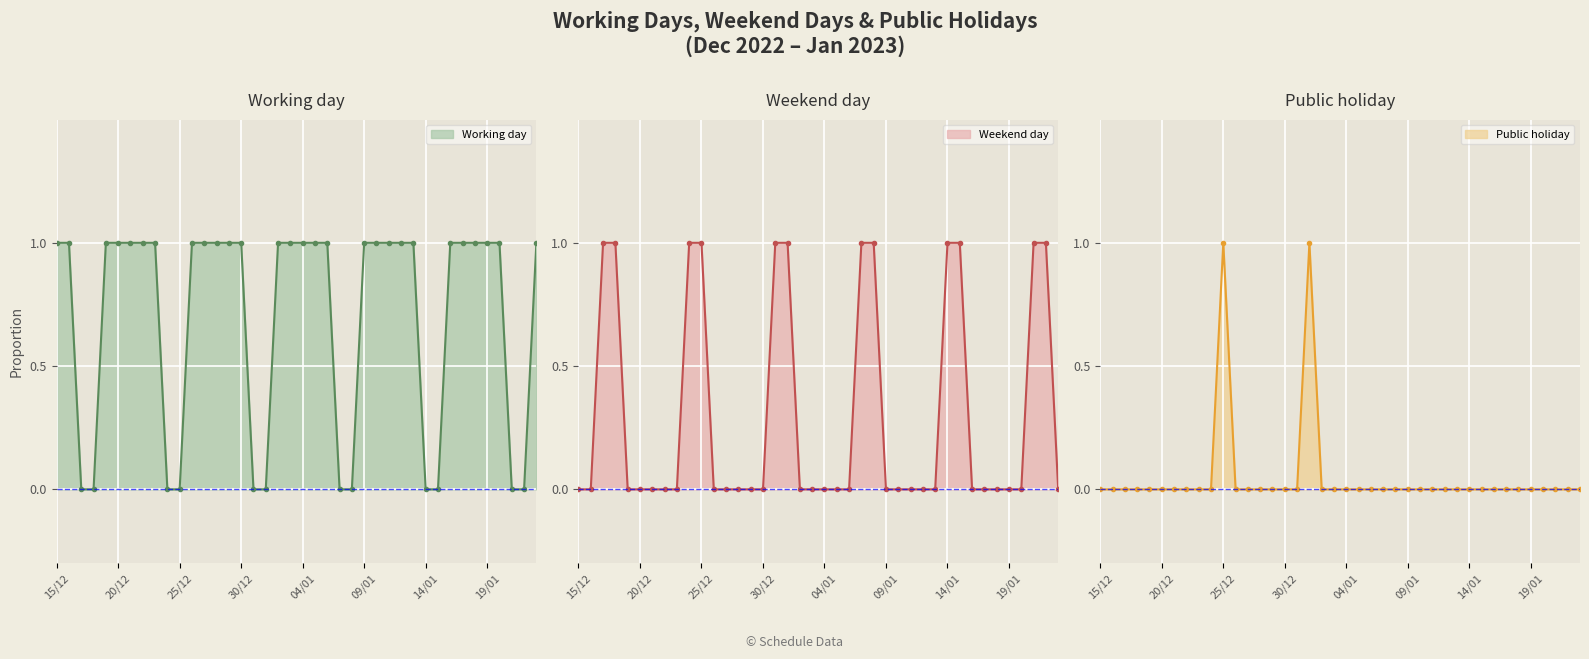

Which series has the largest total across all categories?

Working day line